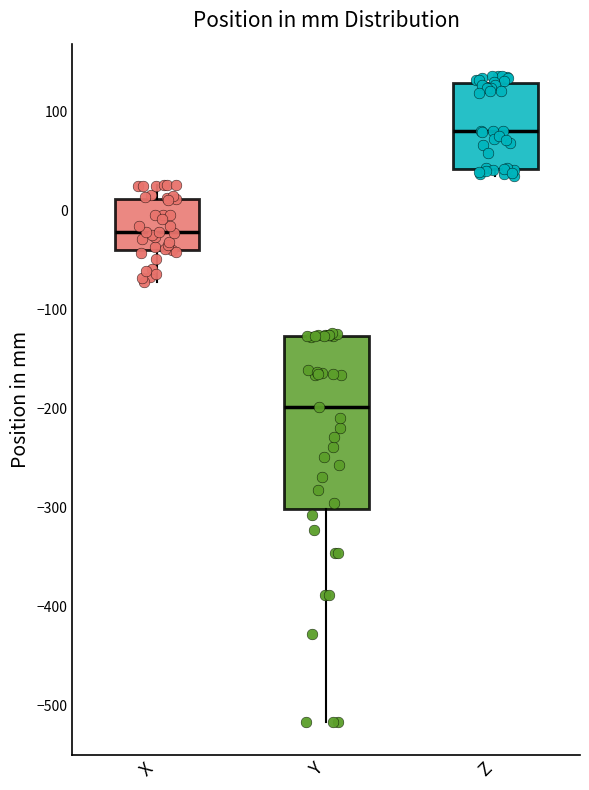

Where is the lower edge of the box for Z on the y-axis? The values are not printed on the chart, so give them approximately, as read against the axis.

40